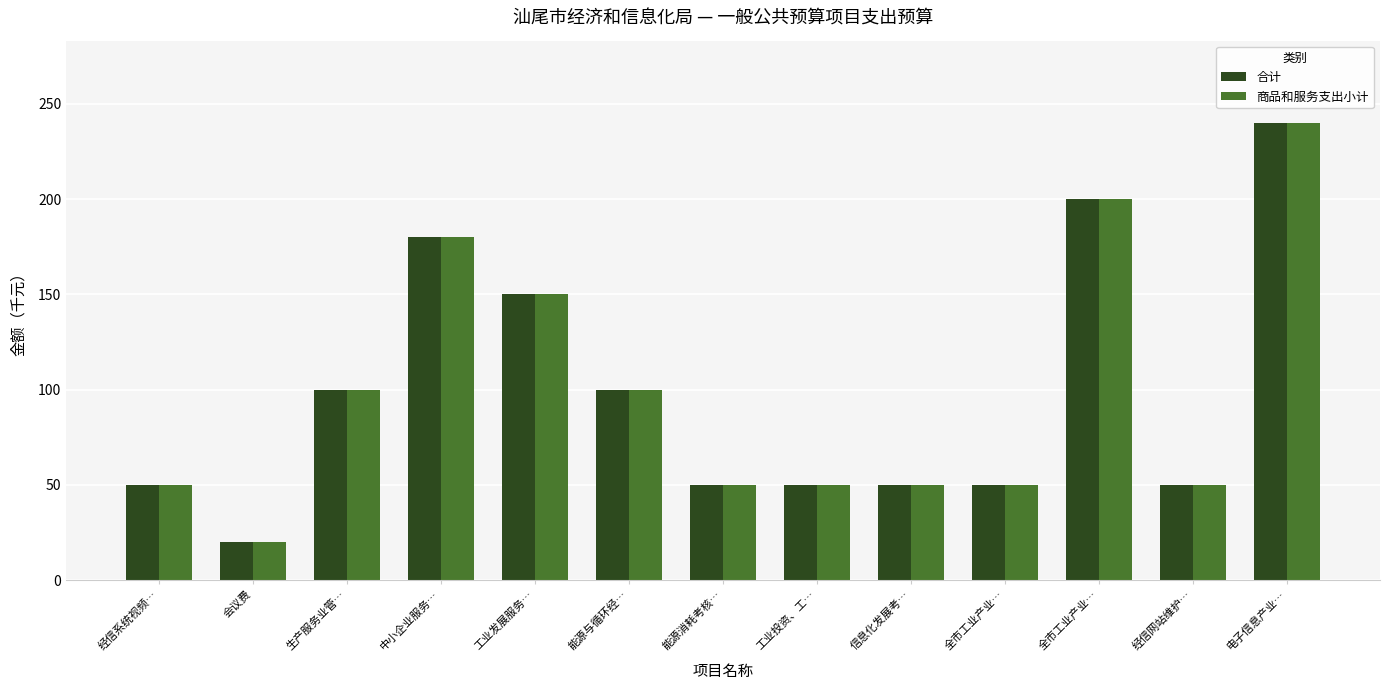

How many series are shown in this chart?

2